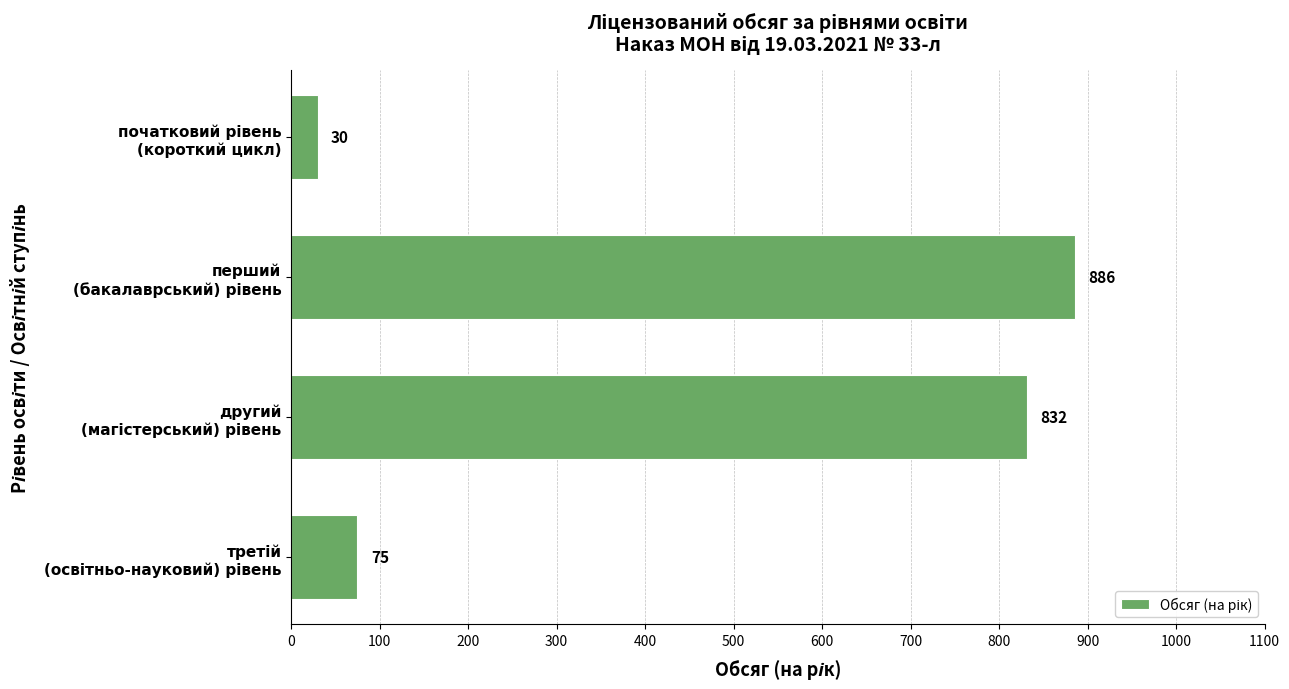

What is the minimum value shown in the chart?

30